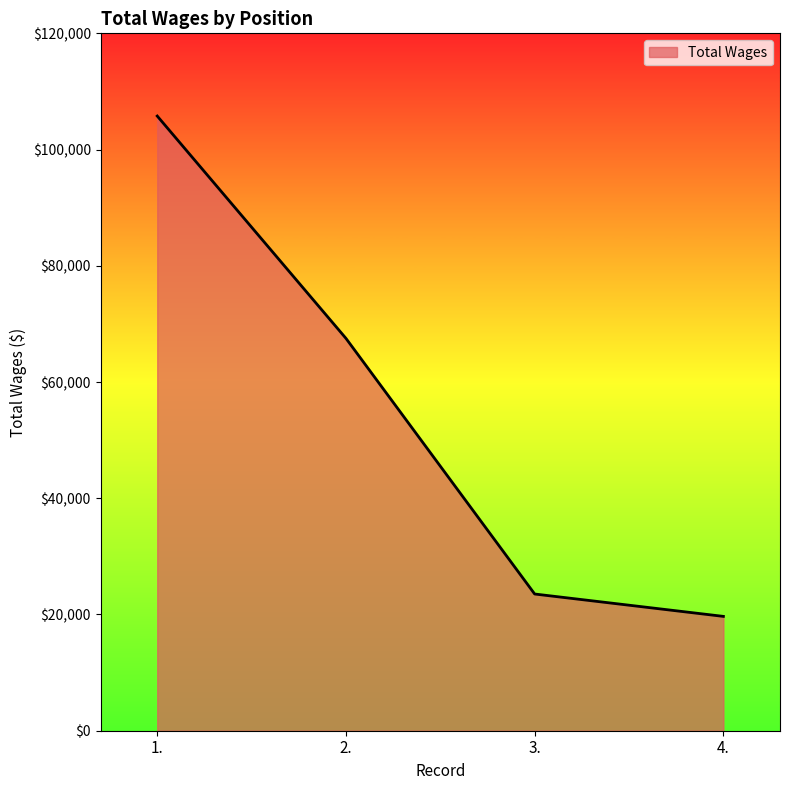

True or false: there are more than 1 points higher than both neighbors.

False